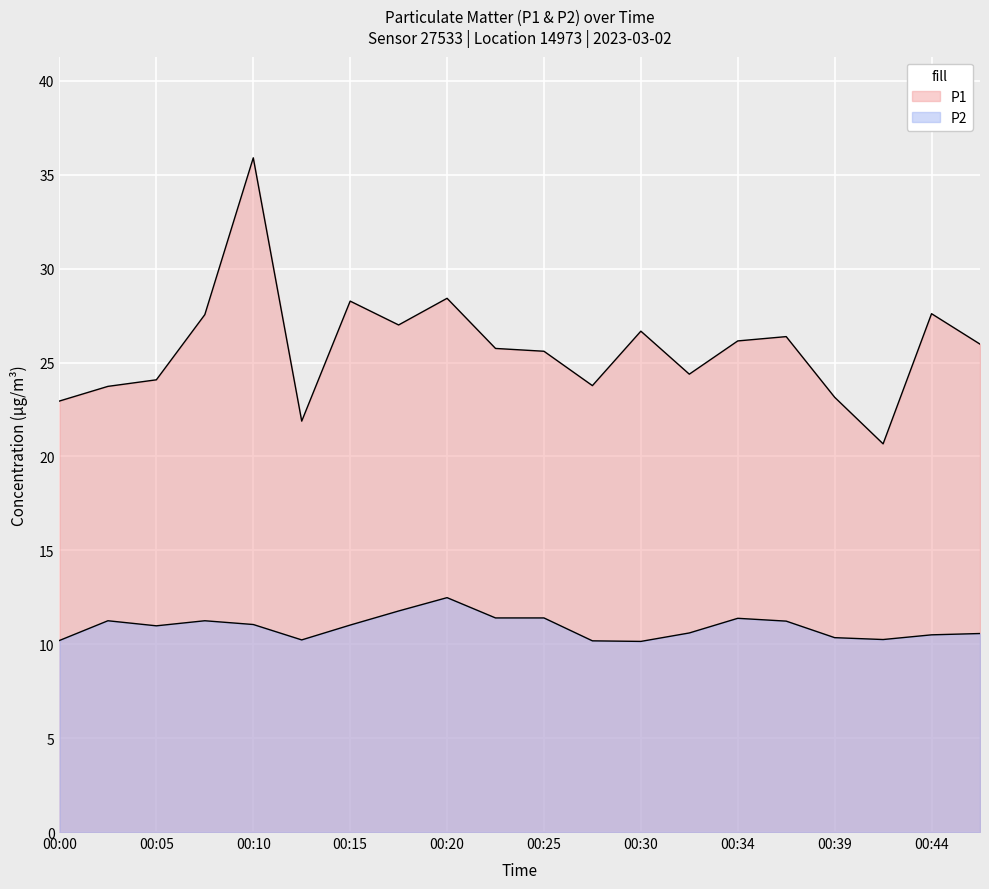

True or false: P2 and P1 intersect in this chart.

False